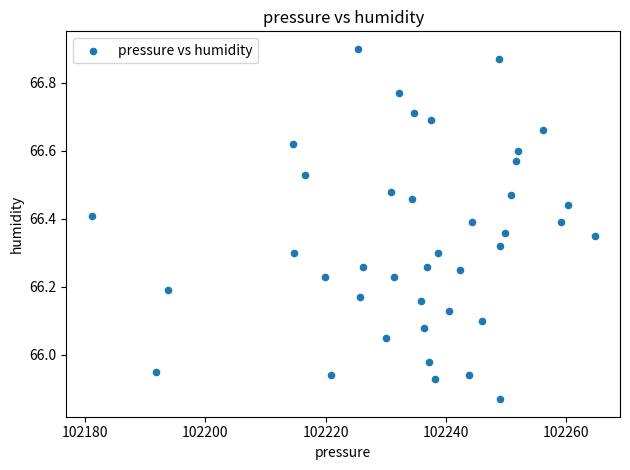

What is the range of Y values (max minus min)?

1.0